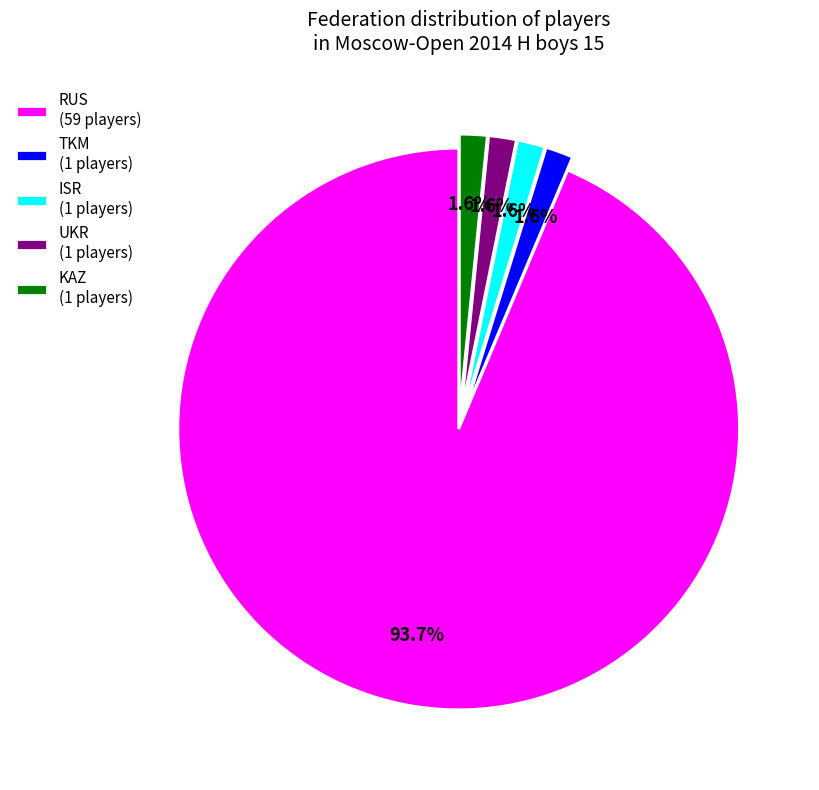

How much of the chart is everything except KAZ (1 players)?

98.4%